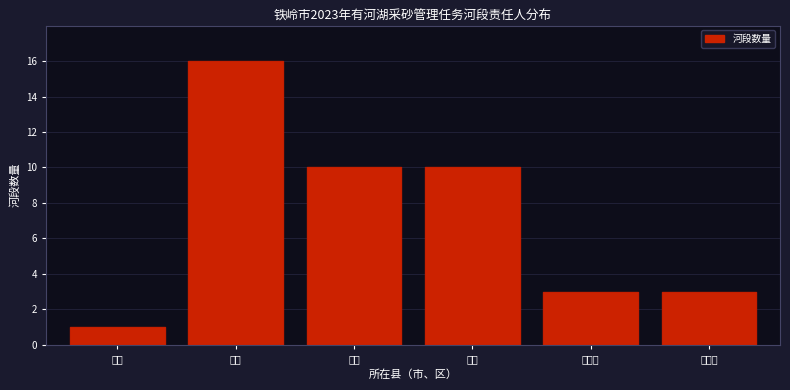

Reading right to left, what are all the values shown in this chart?

铁岭县=3	调兵山=3	西丰=10	昌图=10	开原=16	铁岭=1